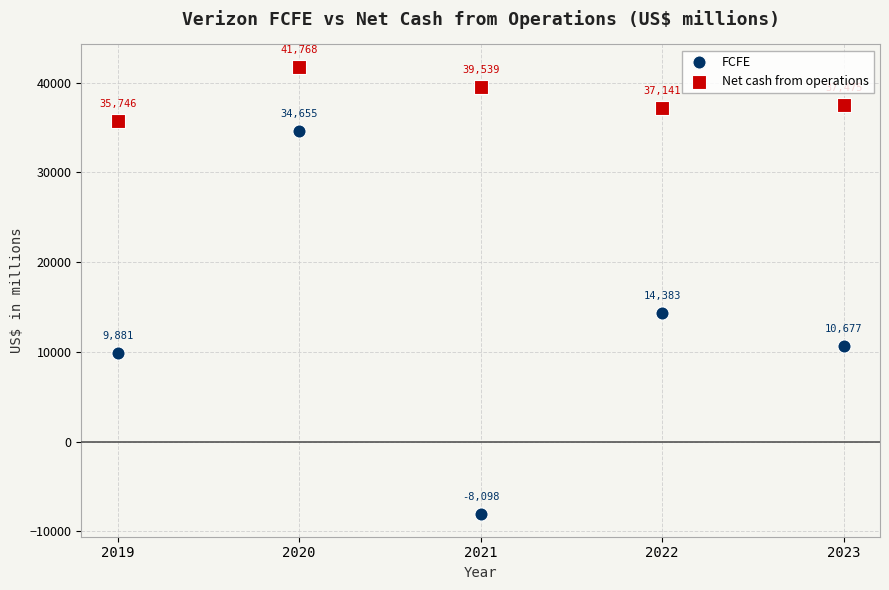

Which series reaches the minimum Y coordinate?

FCFE